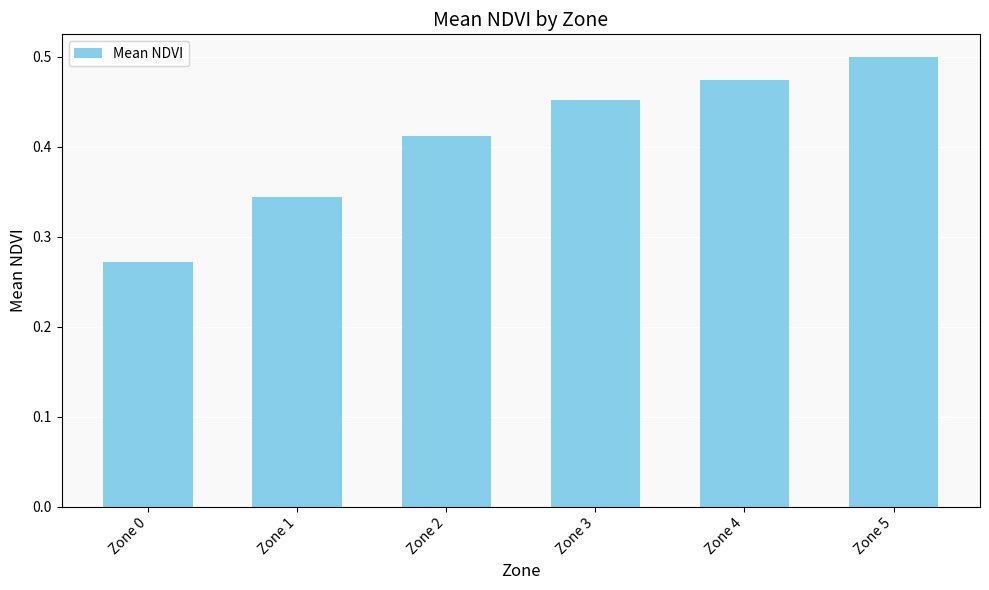

What is the sum of all values?

2.5